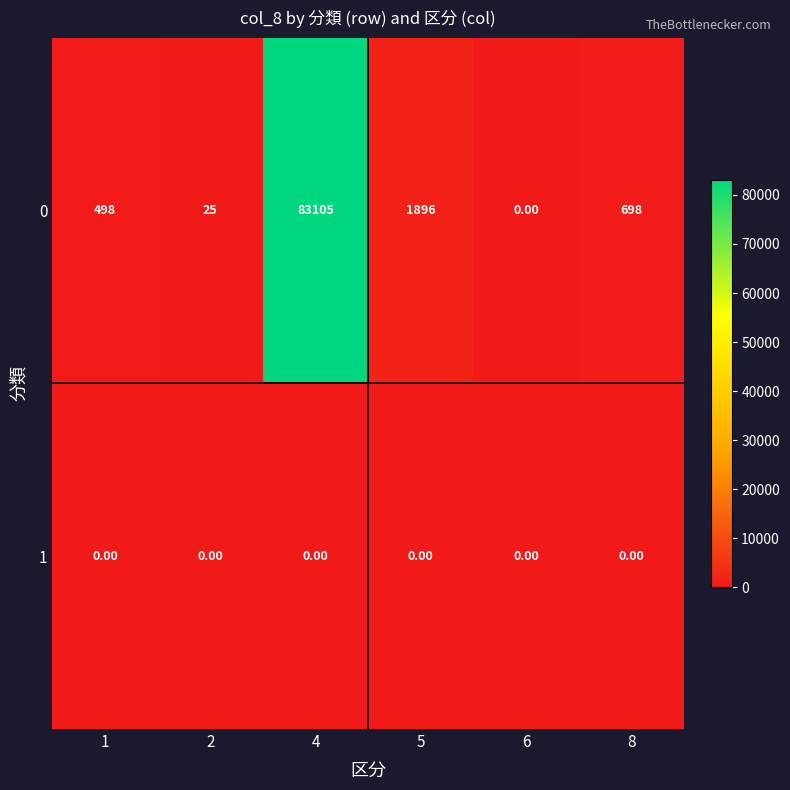

Which category has the highest value across all series?

4